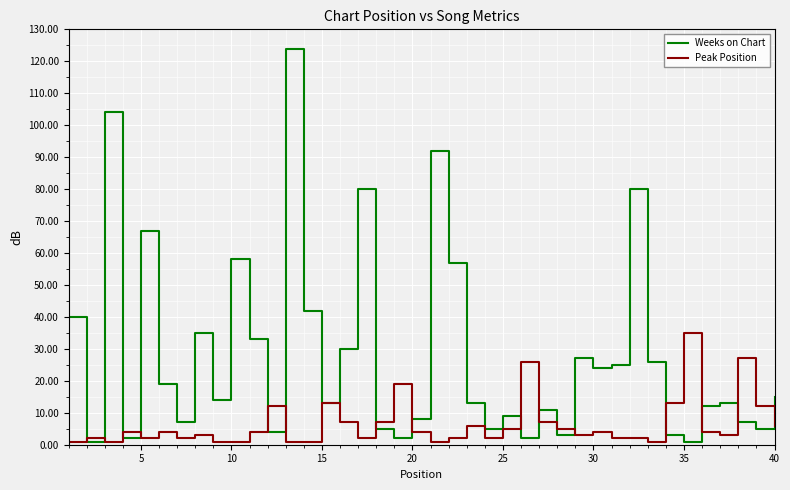

Which series has the largest range (max minus min)?

Weeks on Chart